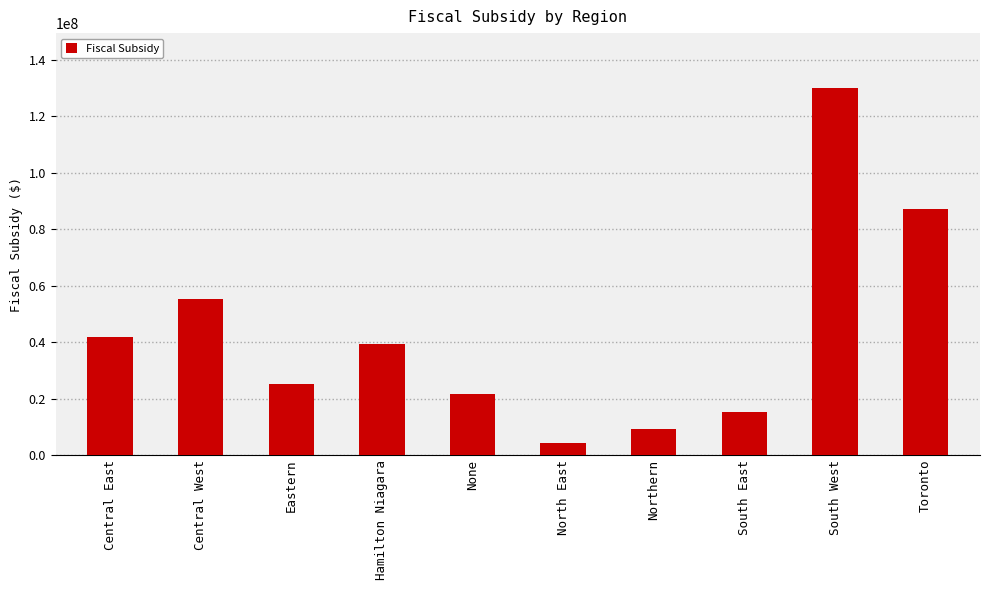

Between None and Eastern, which is larger?

Eastern